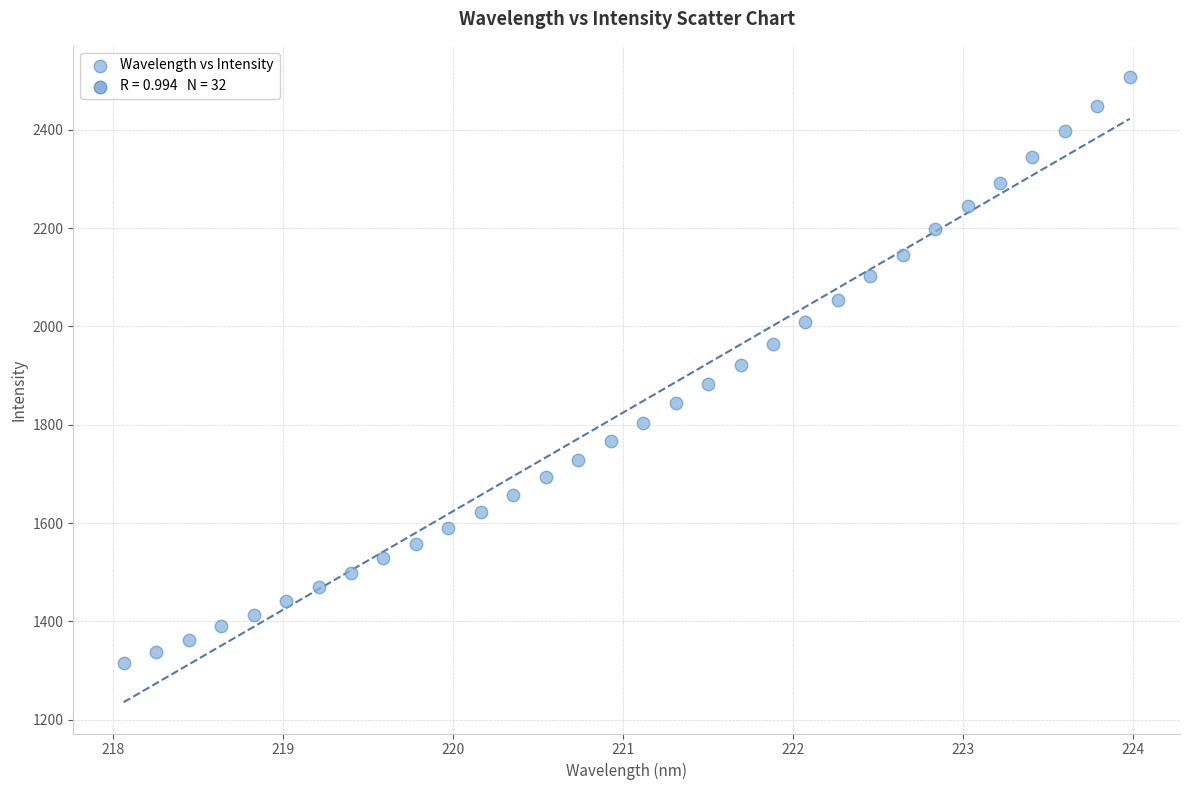

What is the range of Y values (max minus min)?

1192.7